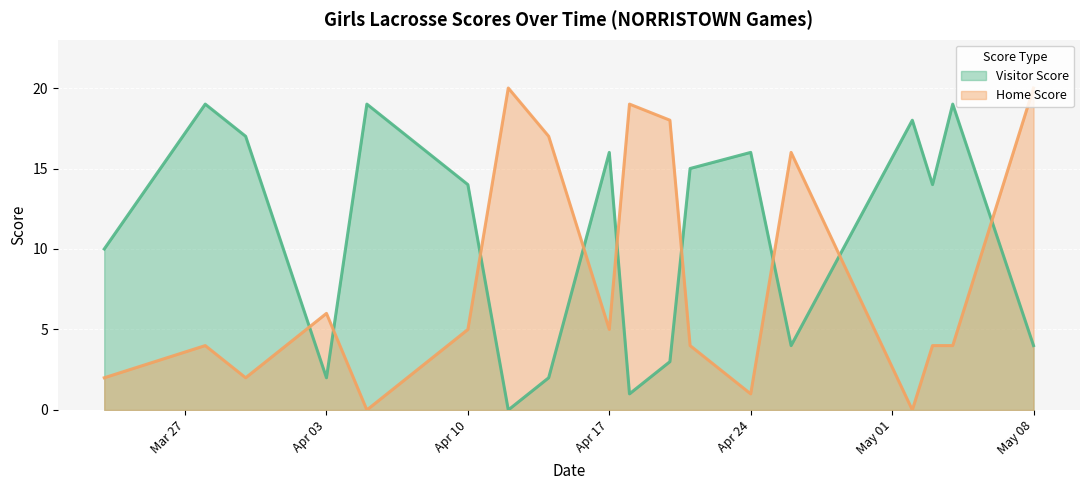

How many categories are shown in the chart?

18